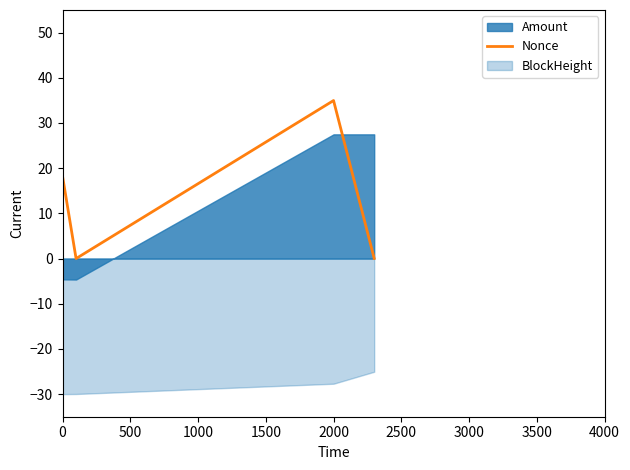

How many interior local valleys (lower than both neighbors) does the data have?

1